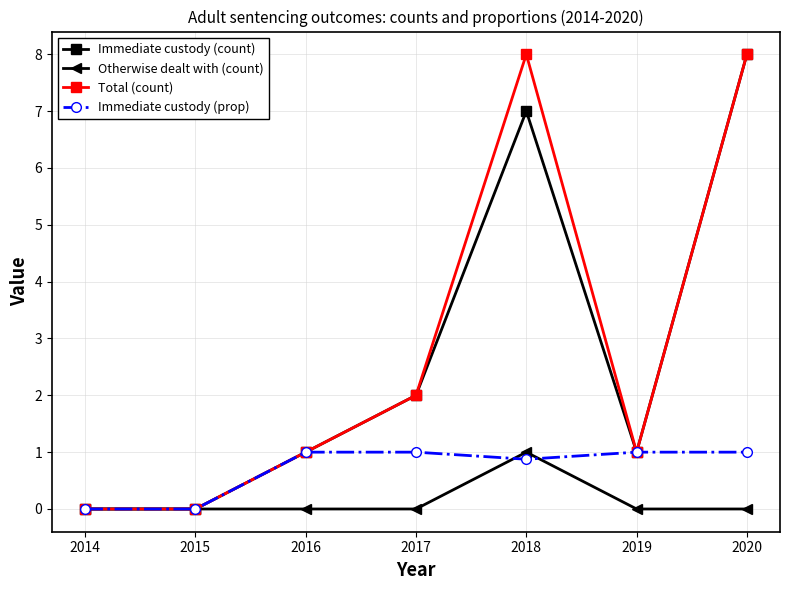

How many data points does each series have?

7